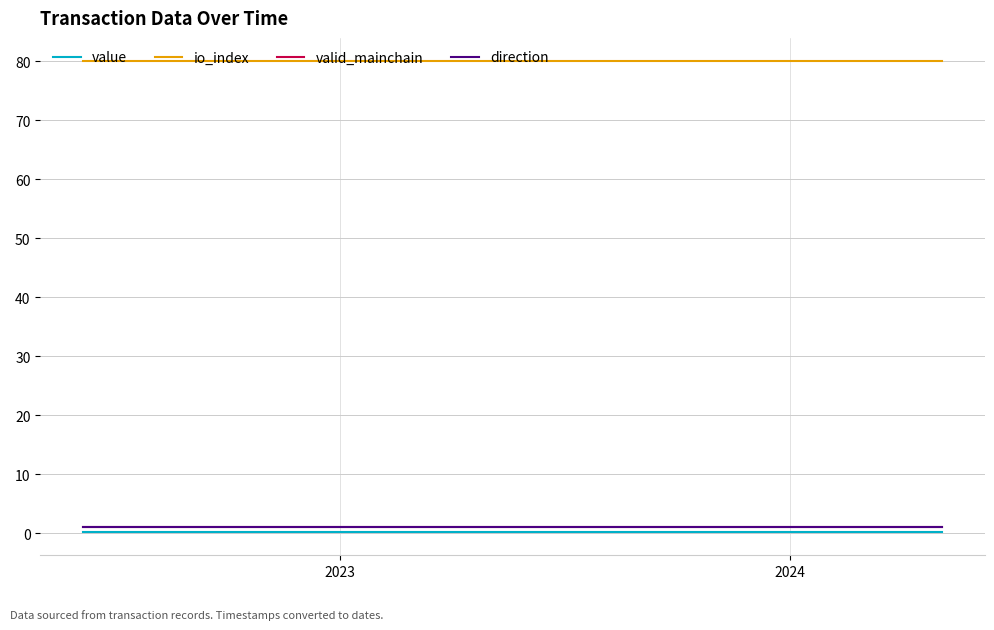

What is the sum of all value values?

5.3